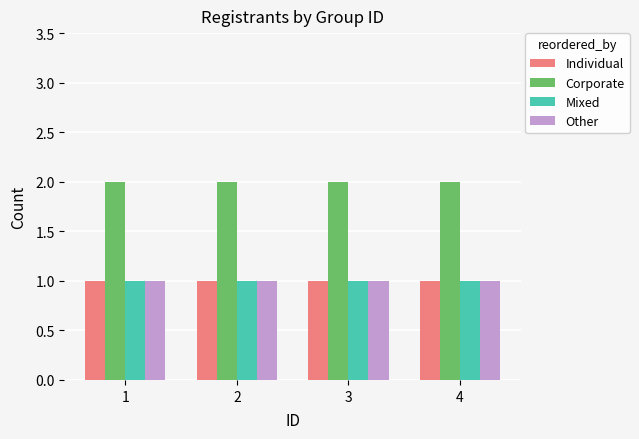

Reading left to right, list all the values displayed in this chart.

Individual: 1=1	2=1	3=1	4=1
Corporate: 1=2	2=2	3=2	4=2
Mixed: 1=1	2=1	3=1	4=1
Other: 1=1	2=1	3=1	4=1